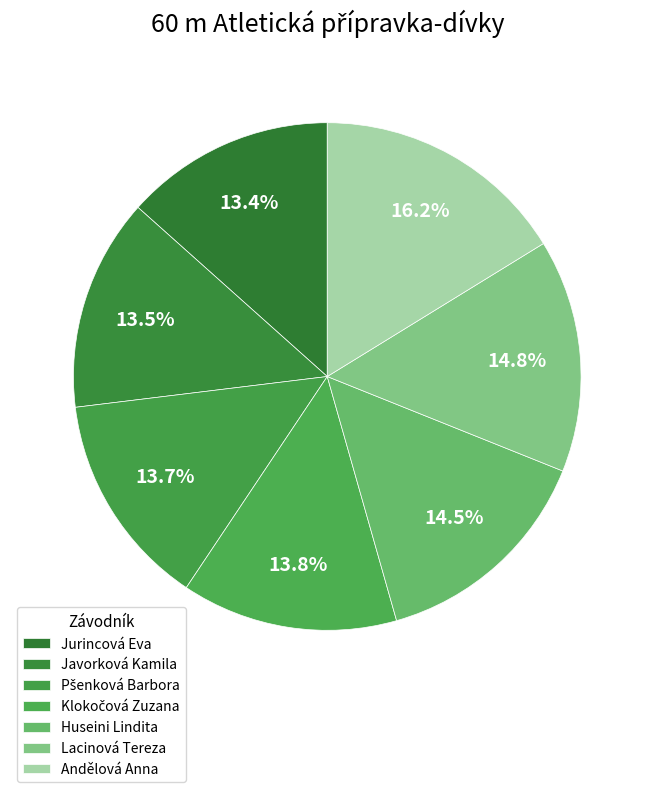

To the nearest percent, what portion does Lacinová Tereza represent?

15%